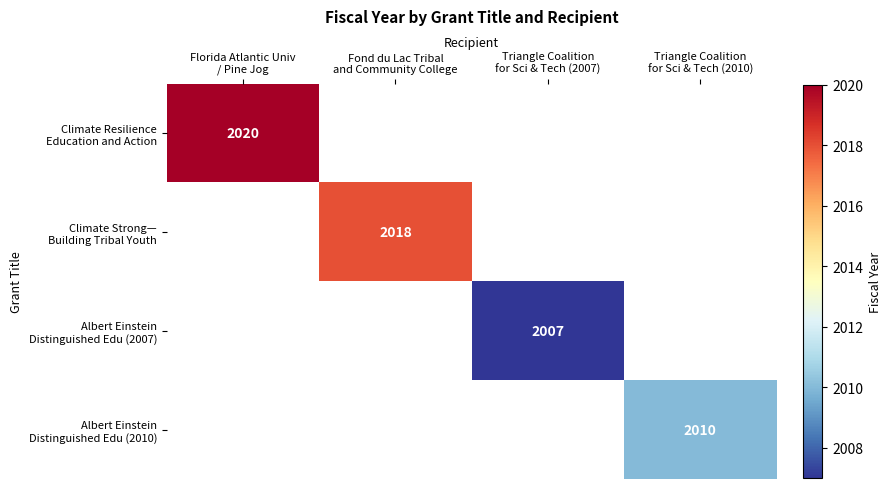

How many distinct data groups are displayed?

4